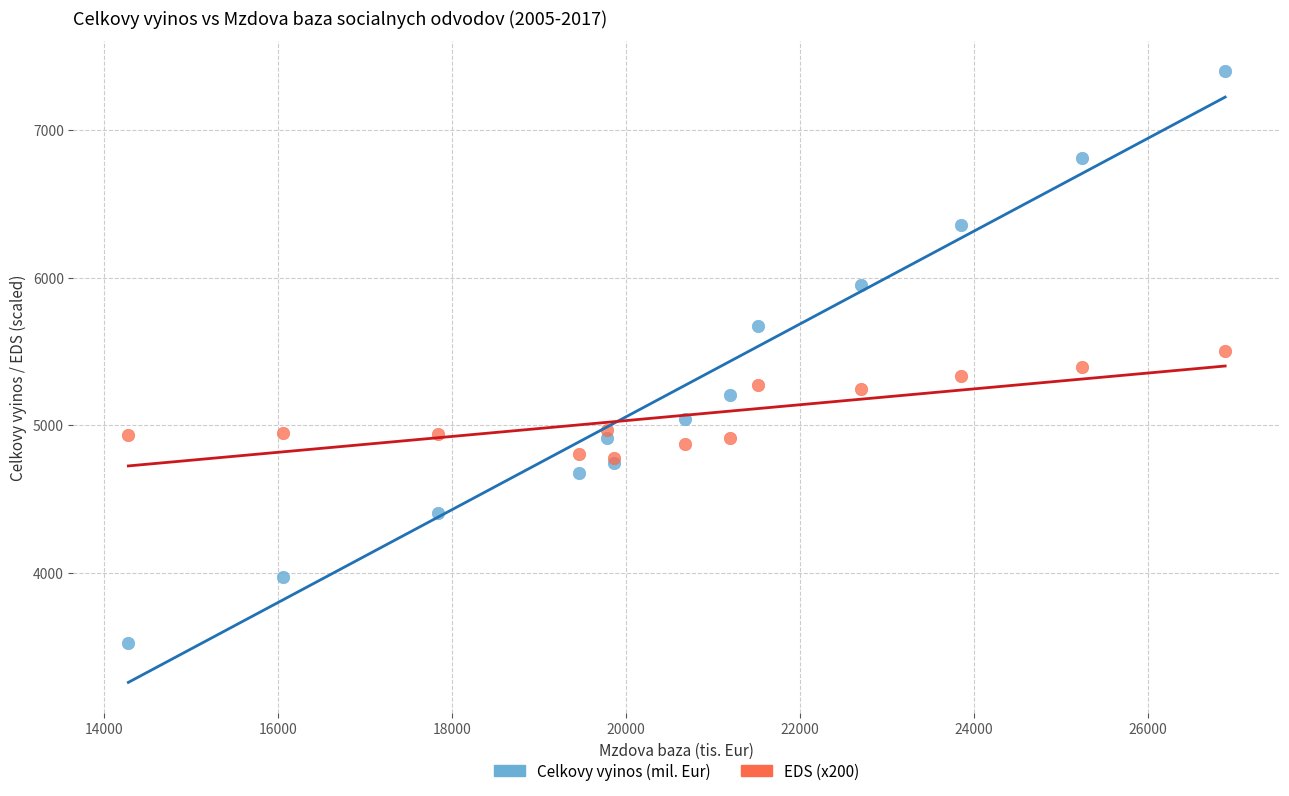

Which series has the widest spread of Y values?

Celkovy vyinos (mil. Eur)